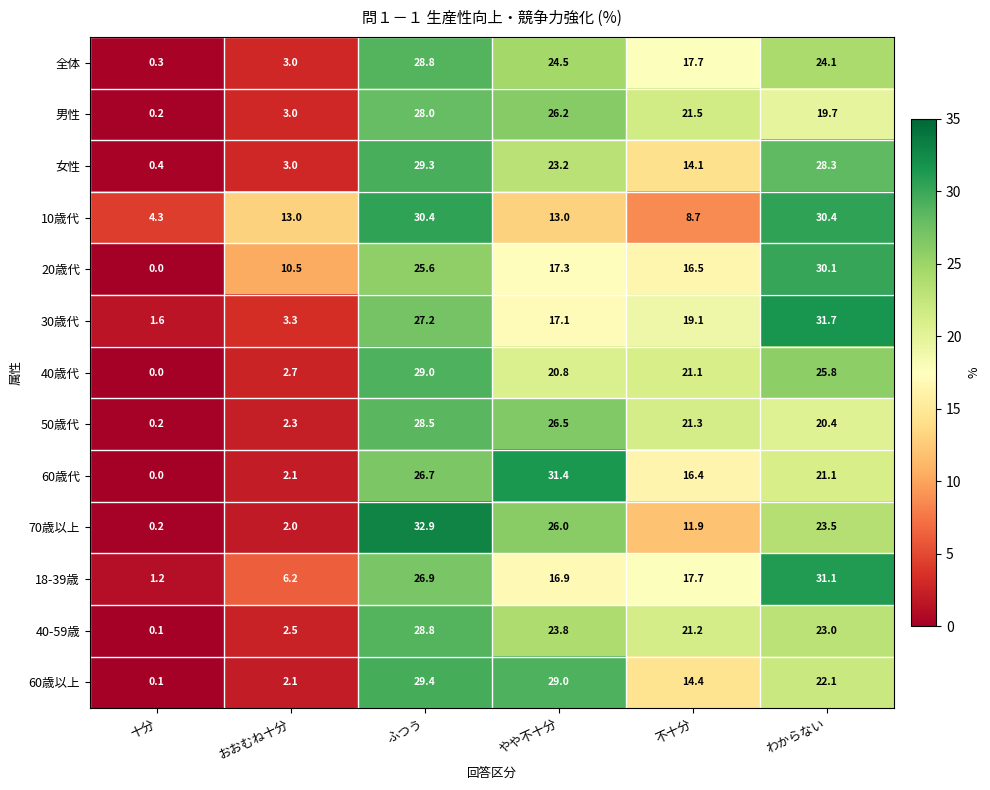

Which series changed the most between おおむね十分 and わからない?

30歳代